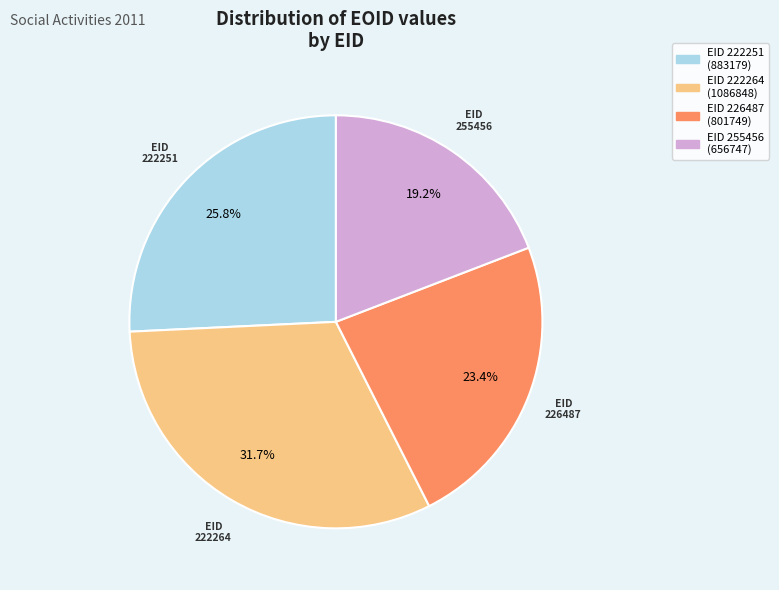

Which category has the biggest portion of the pie?

EID 222264